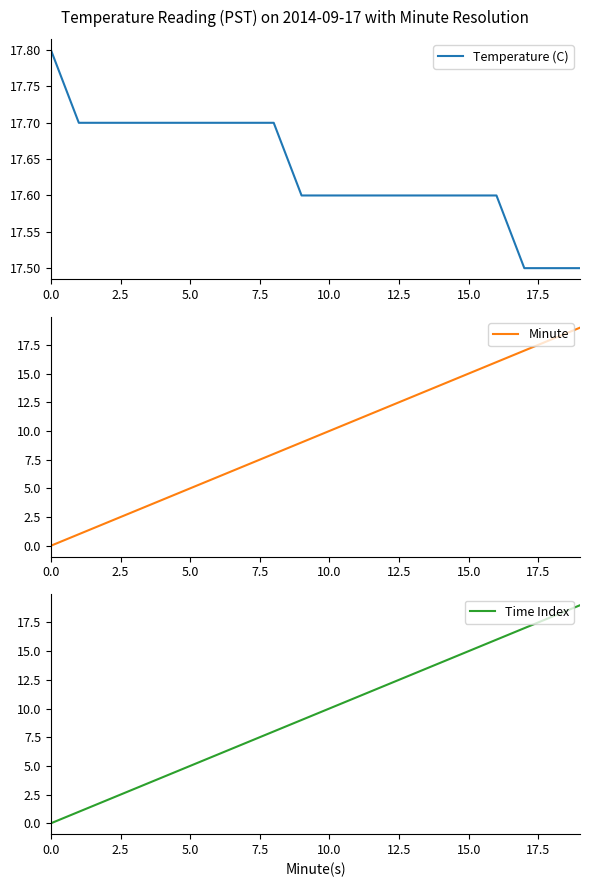

Which series has the widest spread of values?

Minute